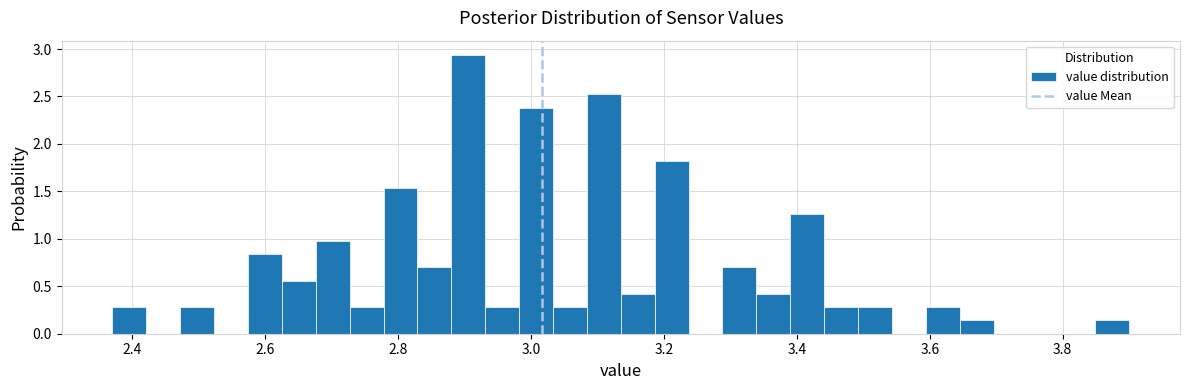

Read against the x-axis, roughly where is the centre of the tallest bar?

2.90